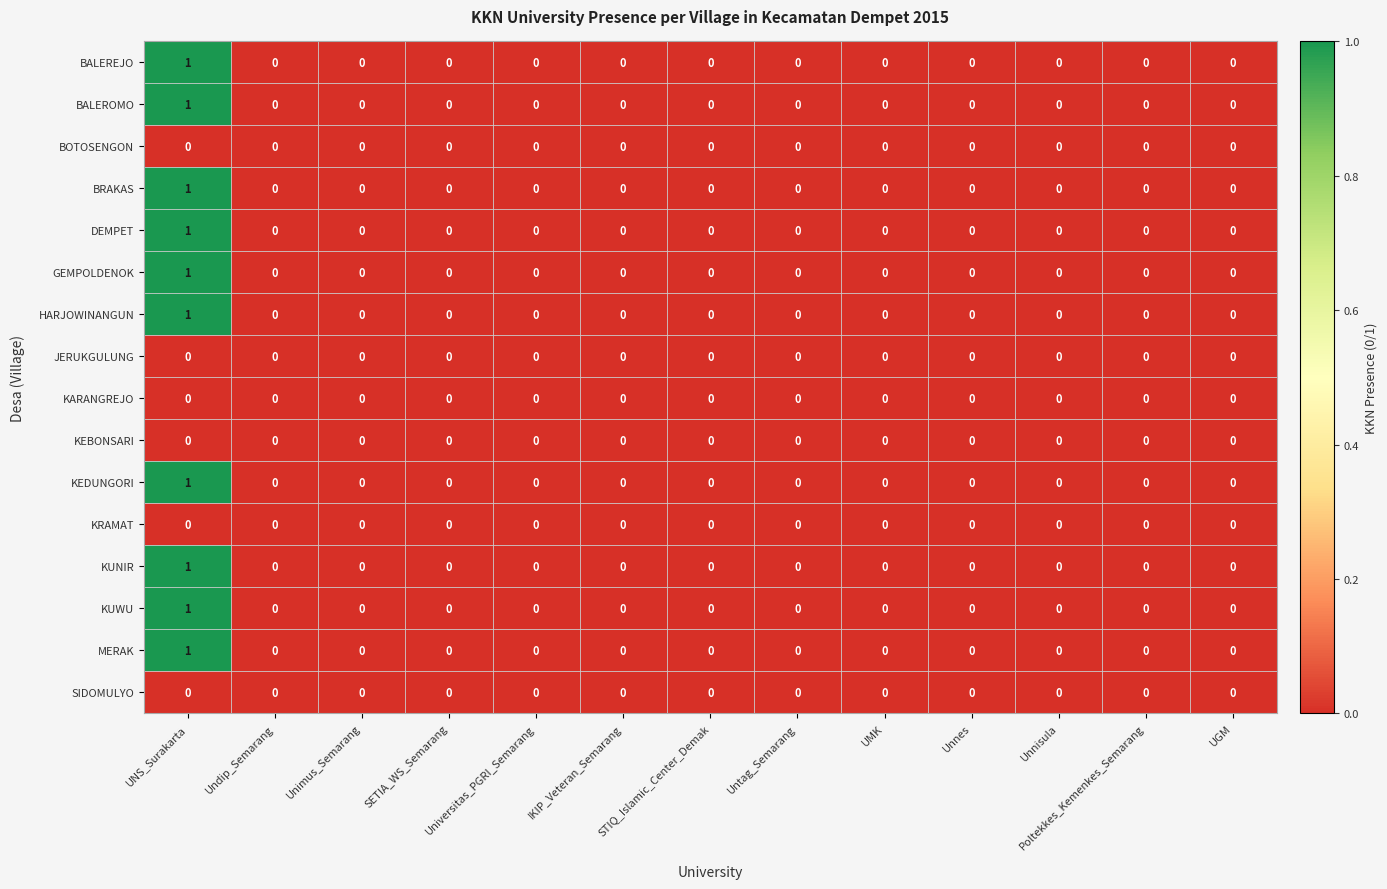

The BALEREJO series shows 0 at UGM. True or false?

True